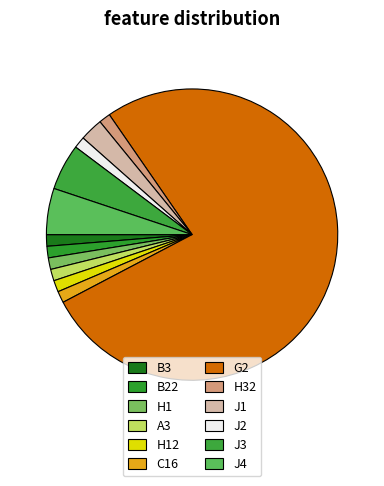

Count the number of slices in the pie.

12